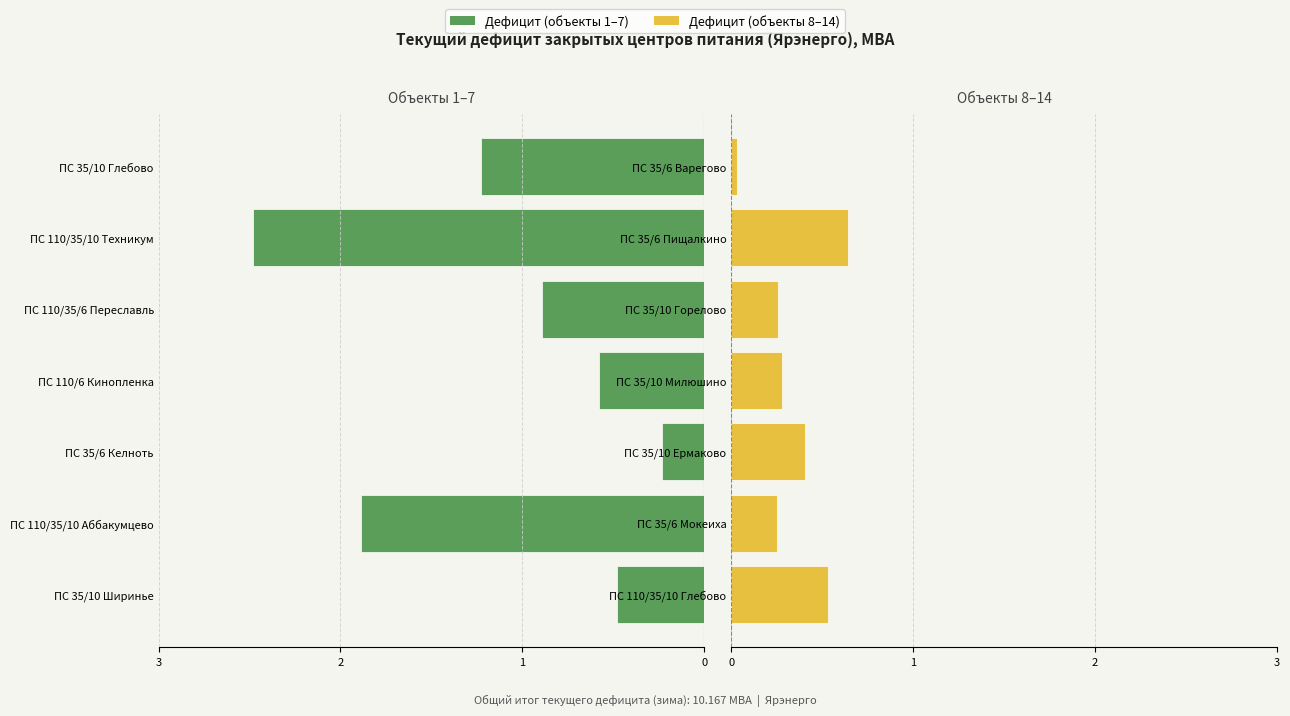

List the labels in order of Дефицит (прав.) value, largest first.

ПС 35/6 Пищалкино, ПС 110/35/10 Глебово, ПС 35/10 Ермаково, ПС 35/10 Милюшино, ПС 35/10 Горелово, ПС 35/6 Мокеиха, ПС 35/6 Варегово